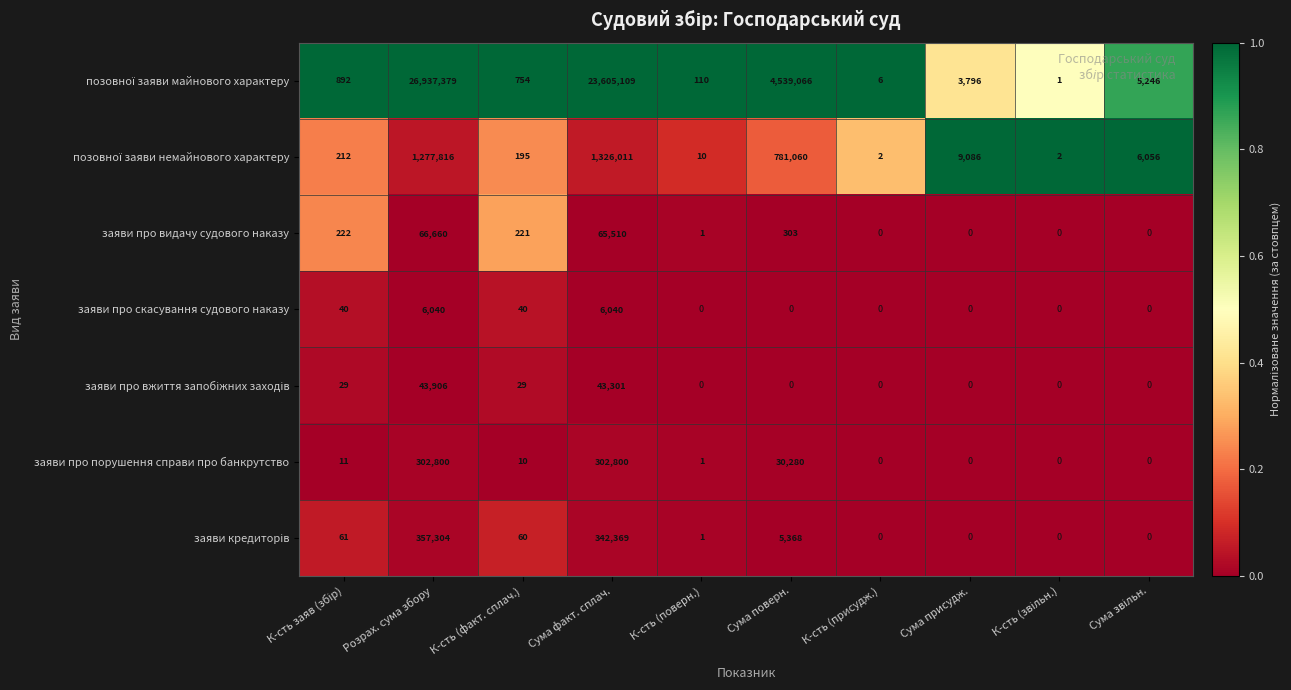

True or false: заяви про порушення справи про банкрутство has a value of 1 at К-сть (поверн.).

True